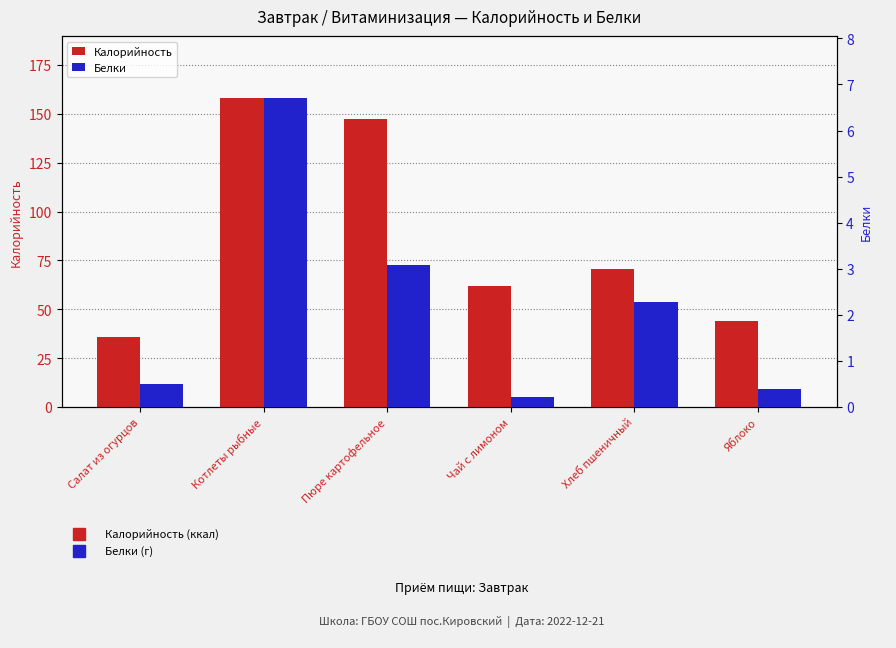

What is the difference between the Калорийность values at Салат из огурцов and Пюре картофельное?

111.4